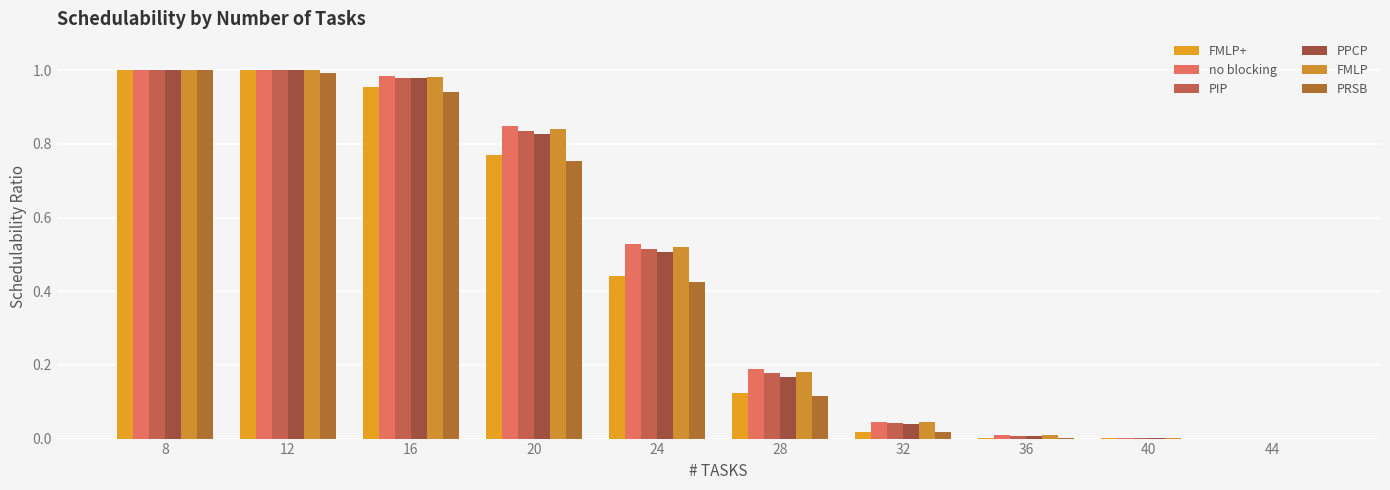

Are the bars grouped side by side (vs. stacked)?

Yes